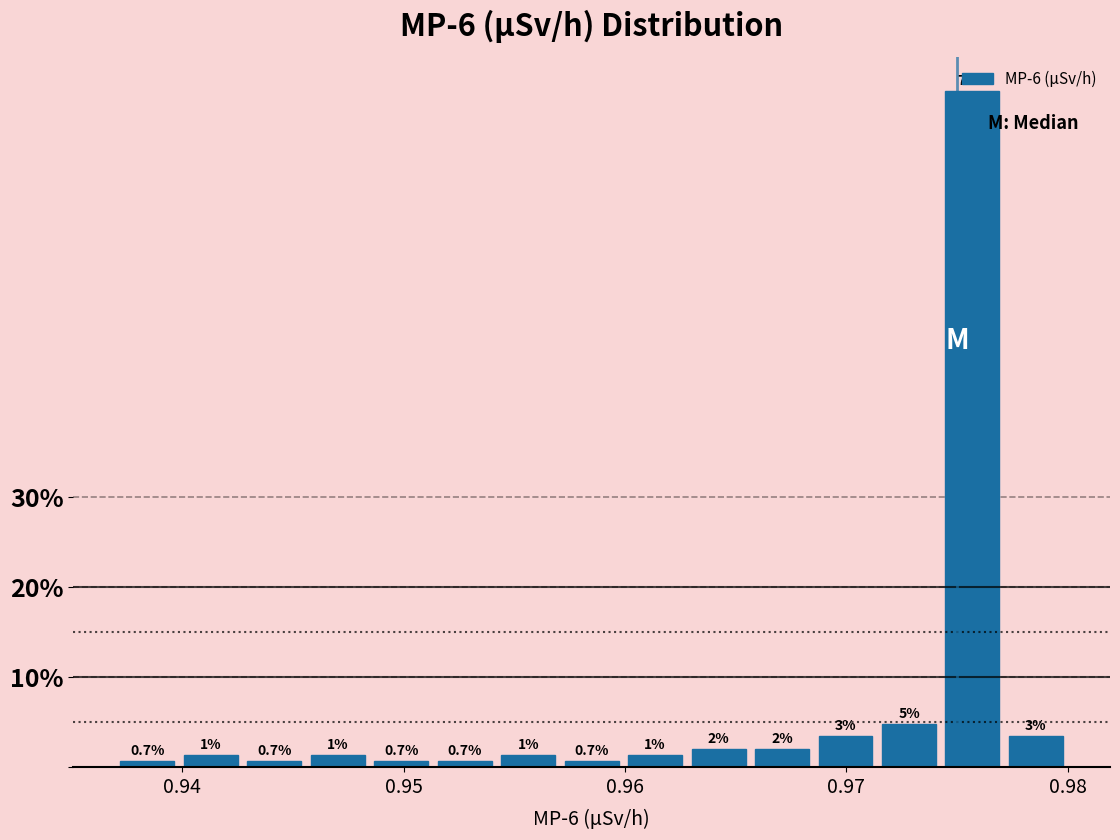

Around what value on the x-axis is the tallest bar? Give the approximate position of its centre, as read against the axis.

0.976